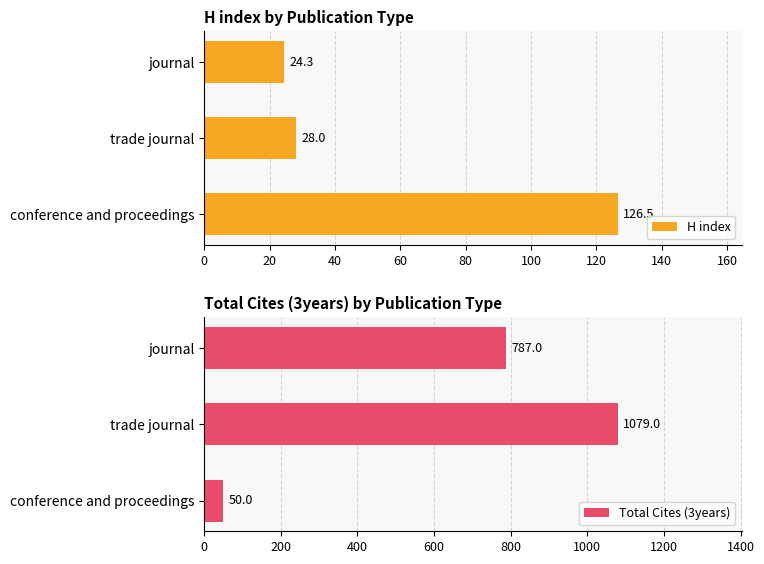

What is the average value of the Total Cites (3years) series?

639